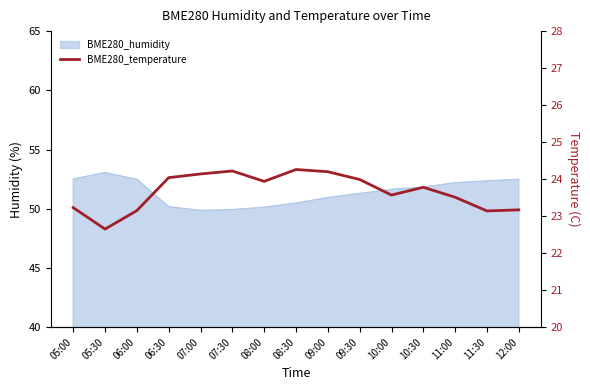

What is the average value?

23.7